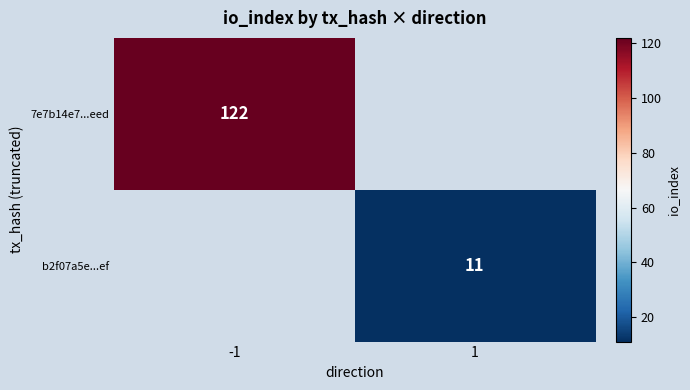

The b2f07a5e...ef series shows 11 at 1. True or false?

True